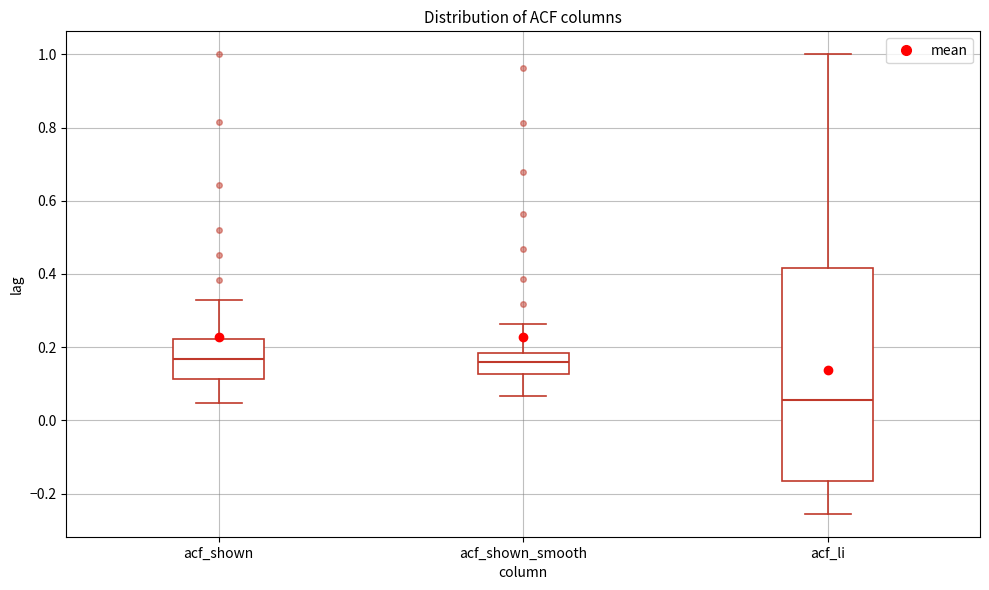

Reading left to right, transcribe this box plot: for each box, give where its median line is, the range the box spans, and where its two whiskers end, as read against the y-axis. The values are not printed on the chart, so give them approximately, as read against the axis.

acf_shown: median 0.16, box 0.12 to 0.22, whiskers 0.04 to 0.32
acf_shown_smooth: median 0.16, box 0.12 to 0.18, whiskers 0.06 to 0.26
acf_li: median 0.06, box -0.16 to 0.42, whiskers -0.26 to 1.00